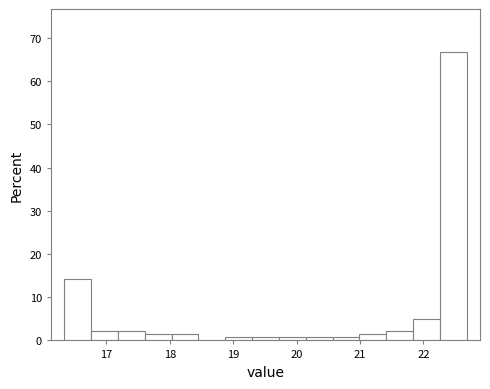

What is the height of the bar covering 18.0 to 18.5 on the x-axis? Neither the bar edges nor the heights are printed on the chart, so give them approximately, as read against the axes.

1